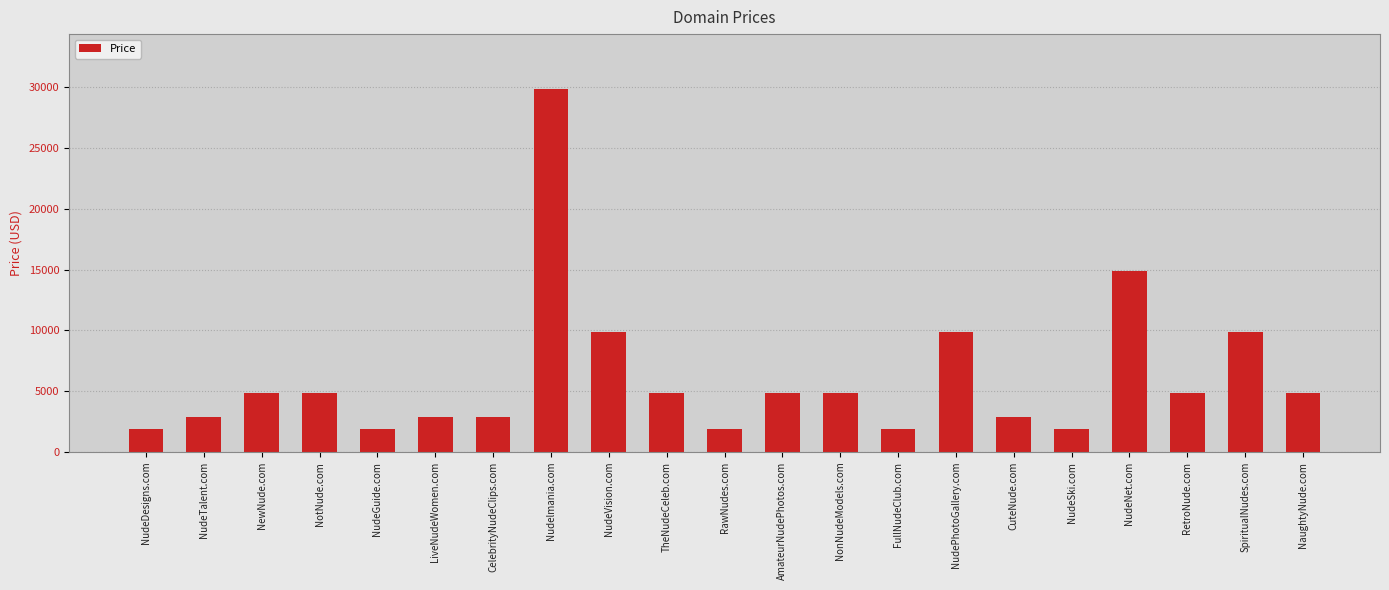

What is the value of the 21st bar from the left?

4888